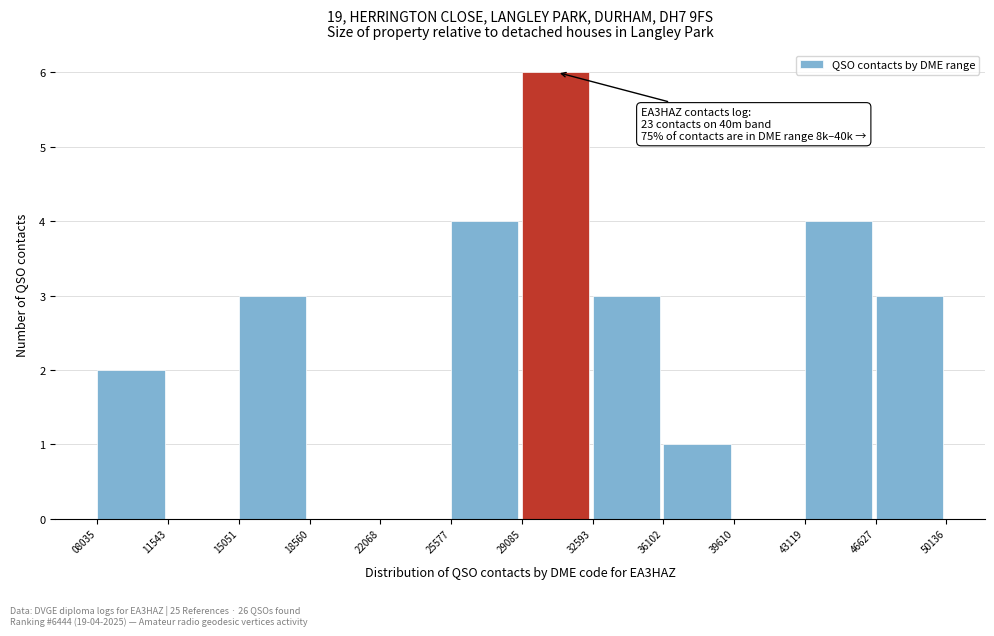

Over which range of the x-axis is the bar tallest?

29085 to 32593